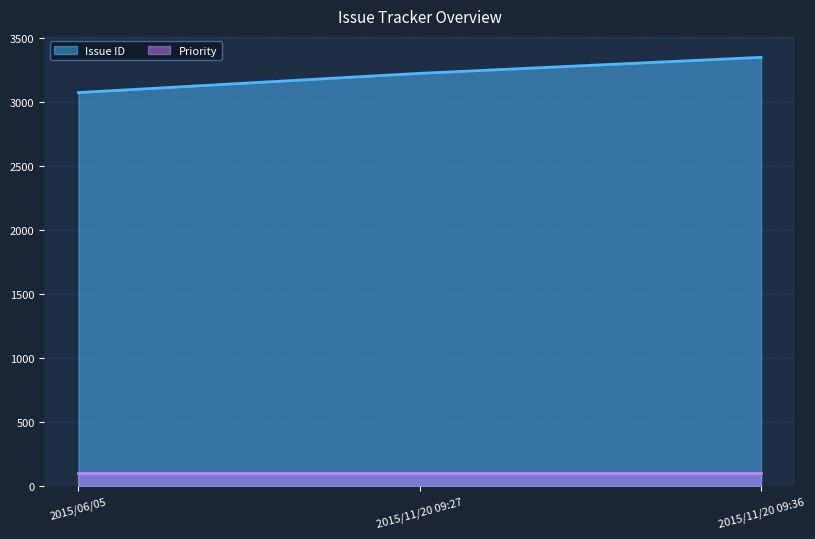

What is the sum of the values at 2015/11/20 09:36 and 2015/06/05?

6421